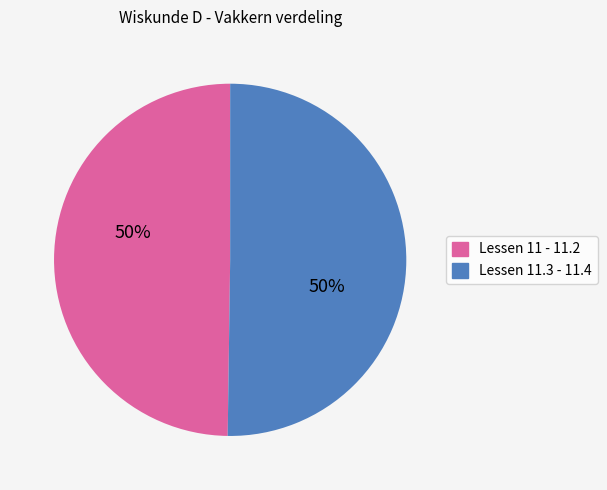

To the nearest percent, what is the average slice percentage?

50%